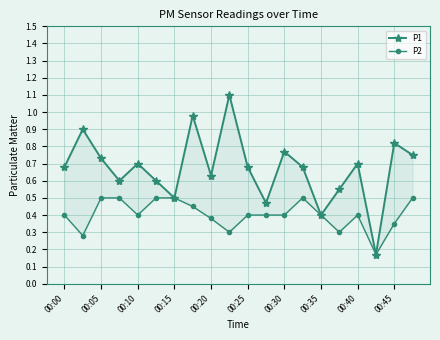

Between 00:00 and 17, which series saw the biggest shift?

P1